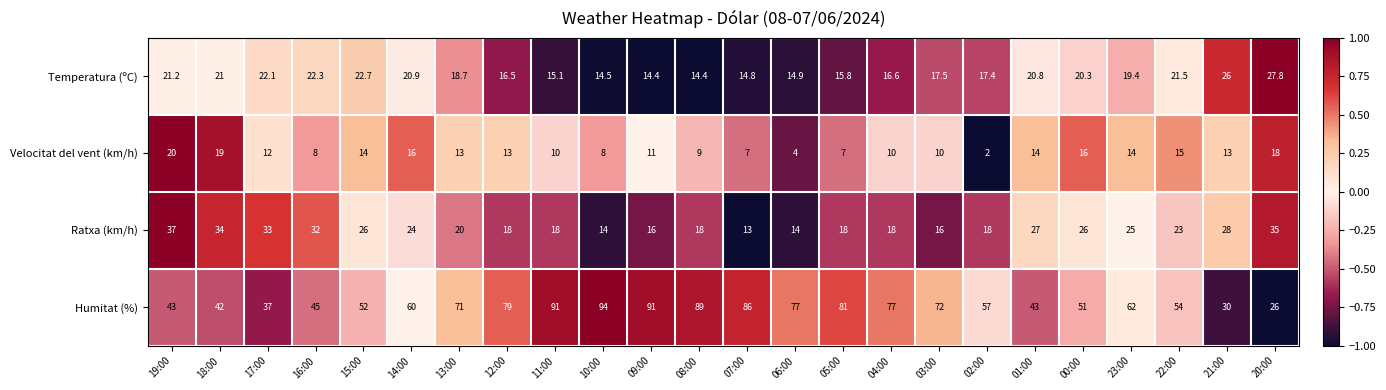

At which label is Velocitat del vent (km/h) closest to 11?

09:00